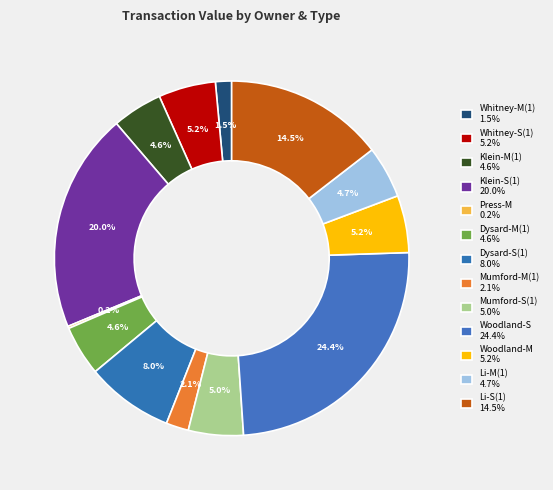

How many slices are in this pie chart?

13